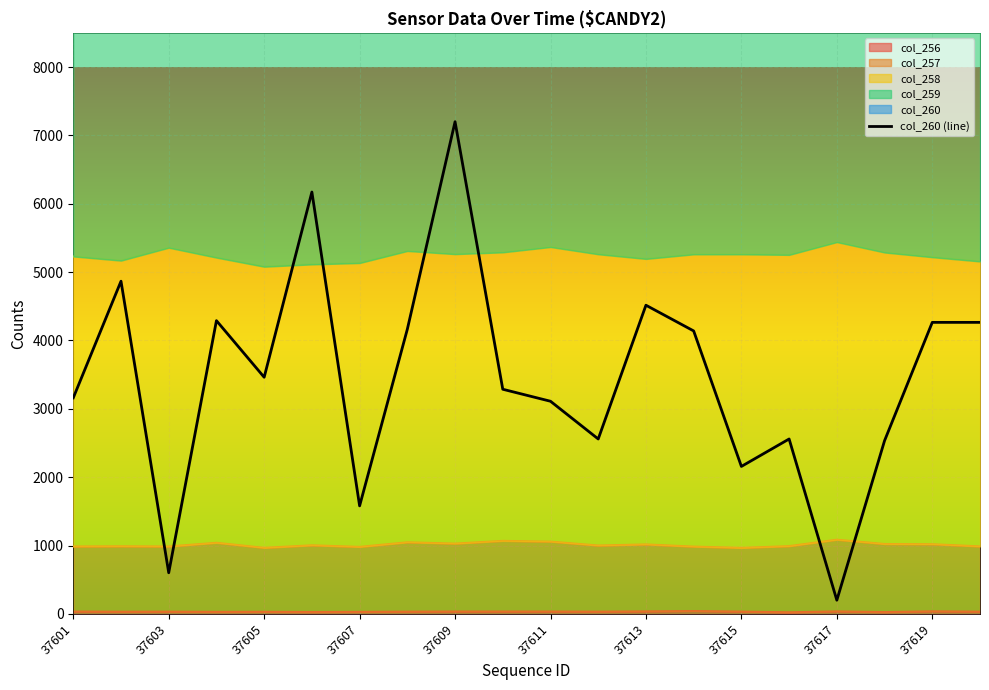

What position from the right is 37613?

8